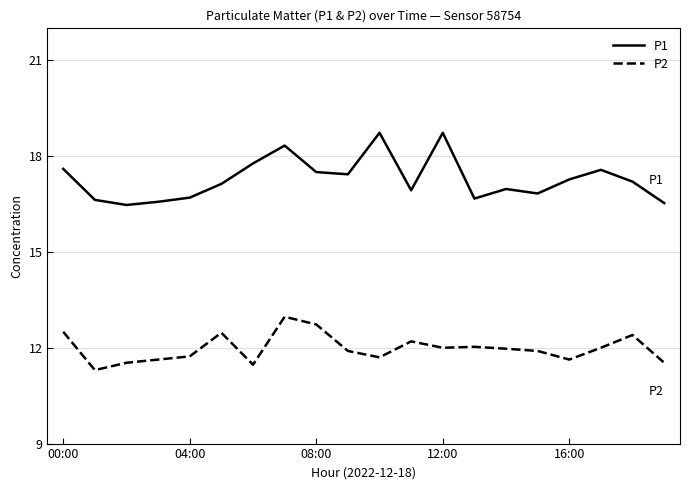

What is the difference between the maximum and minimum values in the P2 series?

1.7